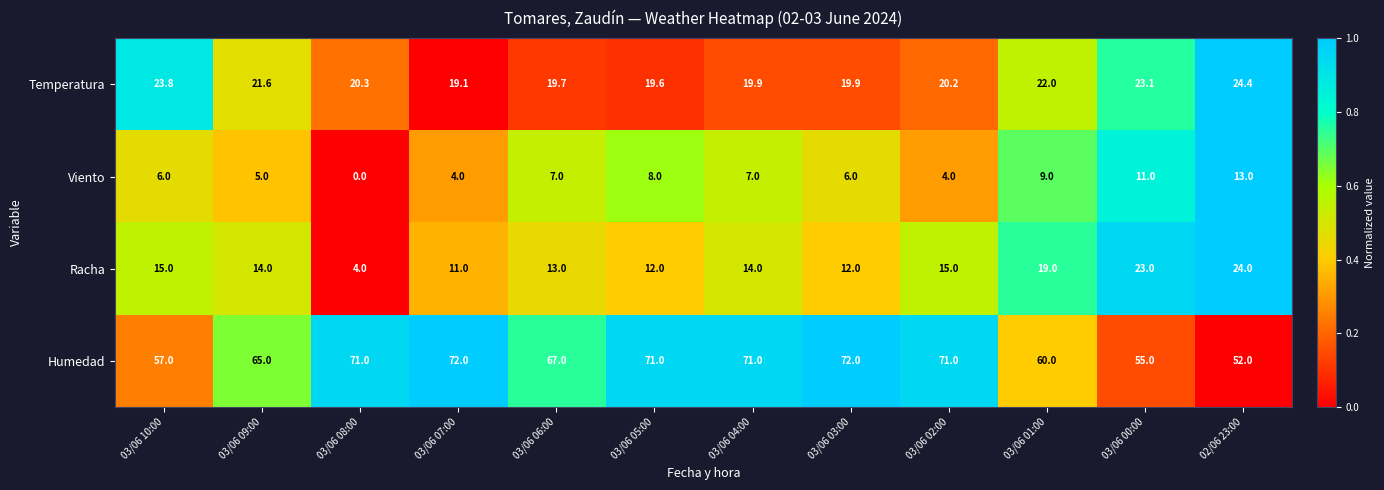

Which series has the largest total across all categories?

Humedad